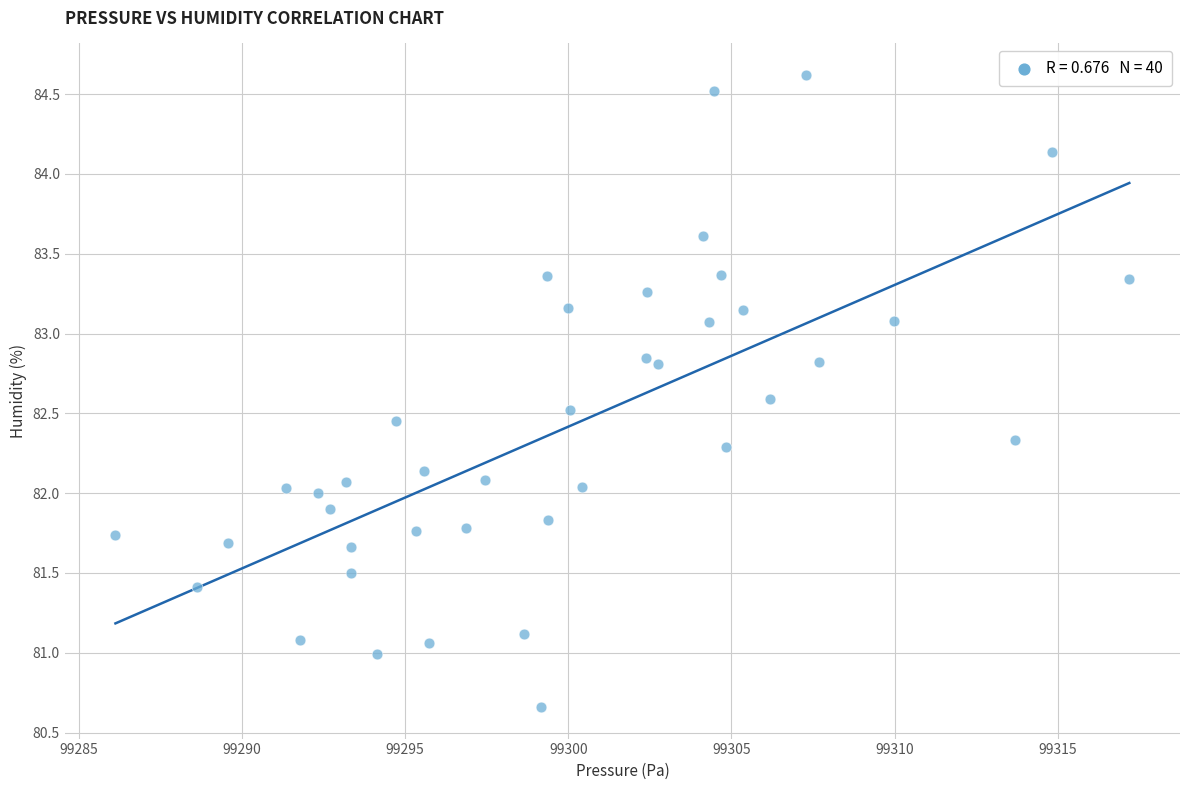

What is the range of Y values (max minus min)?

4.0